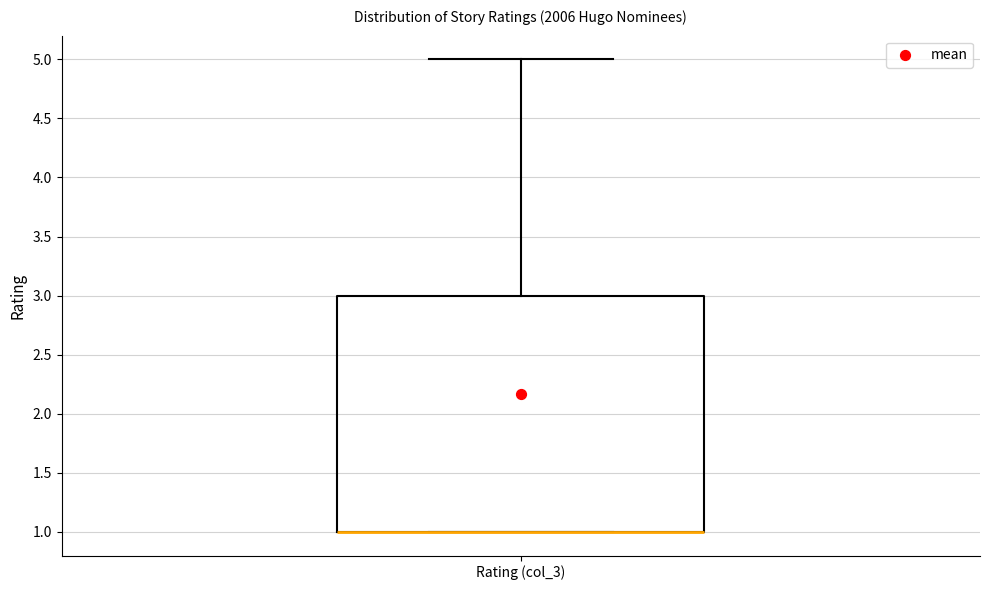

Read this box plot against the y-axis: the position of the median line, the range covered by the box, and the ends of both whiskers. The values are not printed on the chart, so give them approximately, as read against the axis.

median 1 (drawn on the box's lower edge), box 1 to 3, whiskers 1 to 5